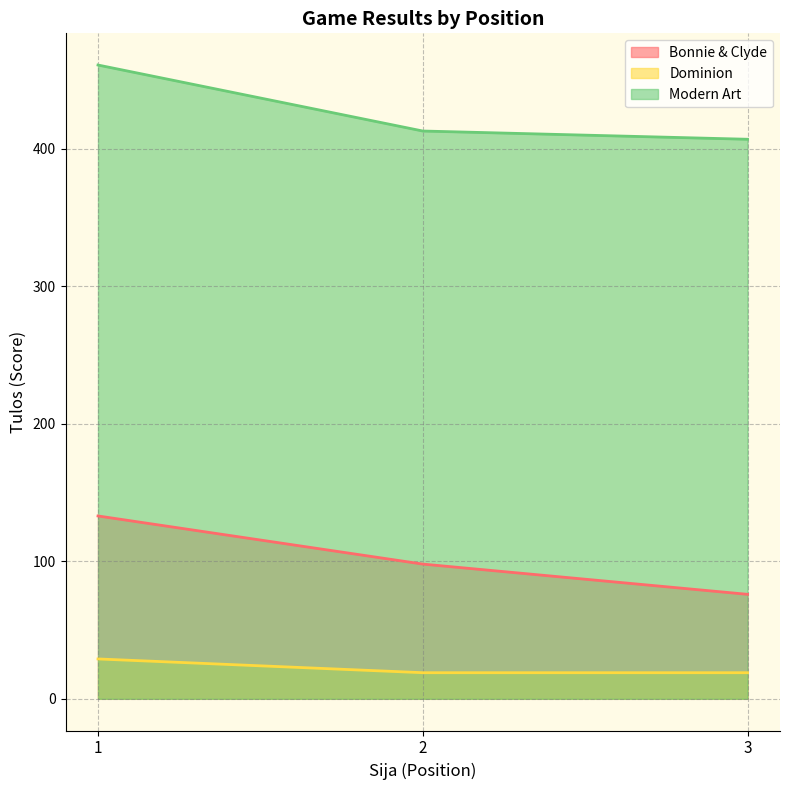

Which label corresponds to the largest value in the chart?

1